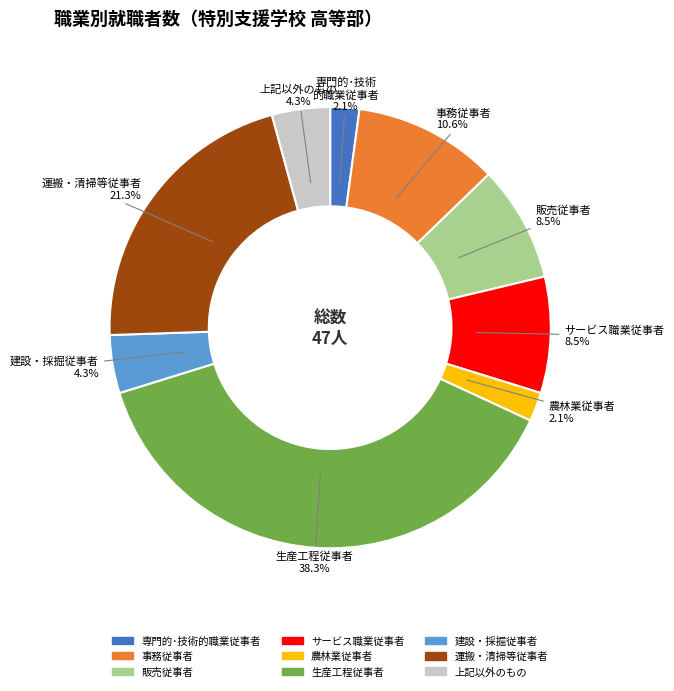

To the nearest percent, what is the combined percentage of 上記以外のもの and 事務従事者?

15%